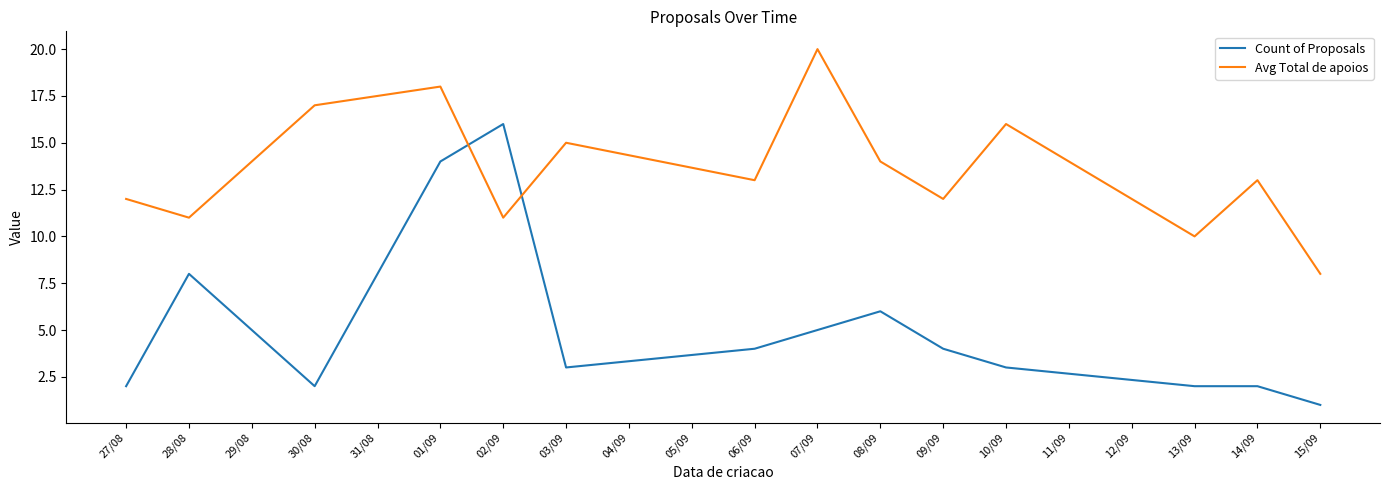

True or false: Count of Proposals has a value of 2 at 27/08.

True